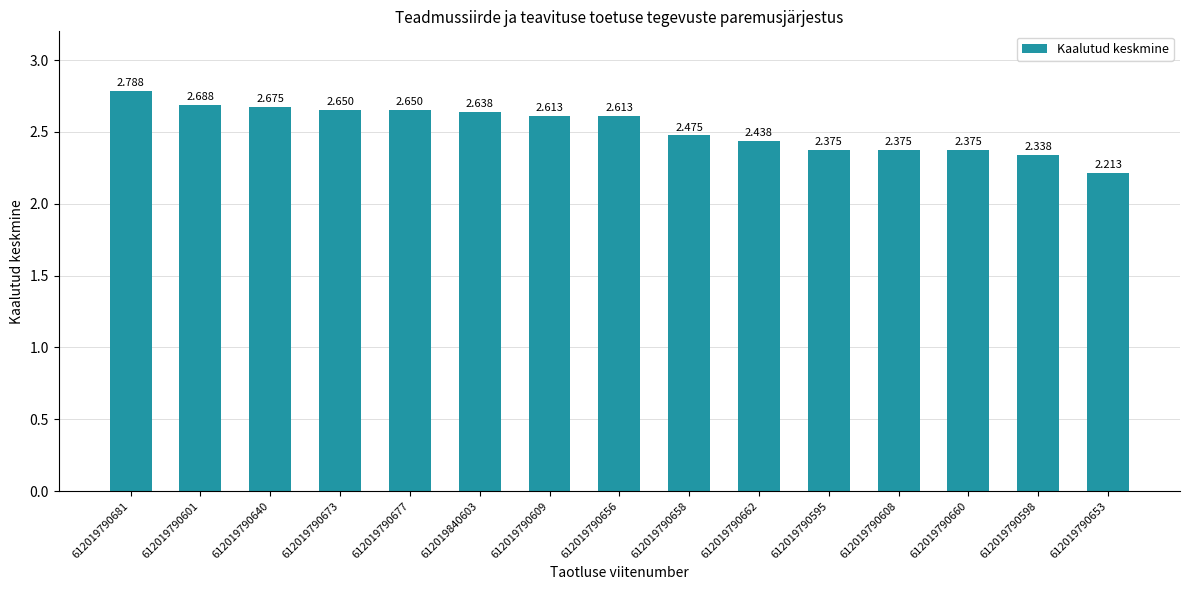

How many bars are there in total?

15